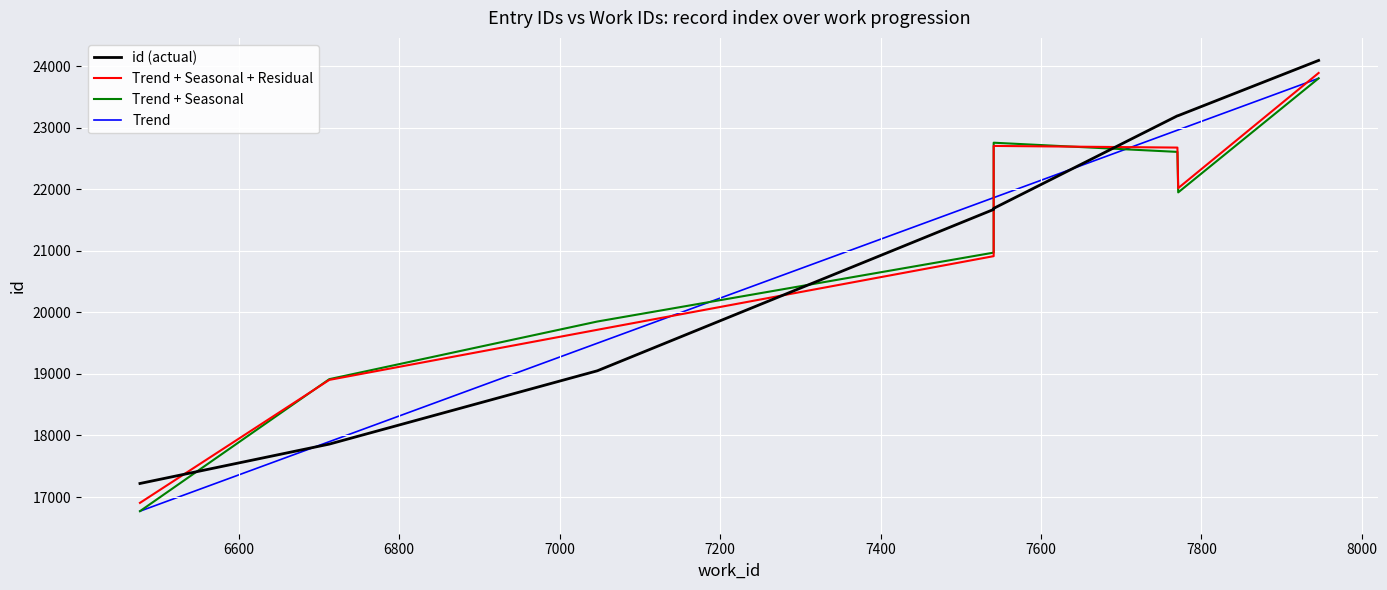

How many series are shown in this chart?

4